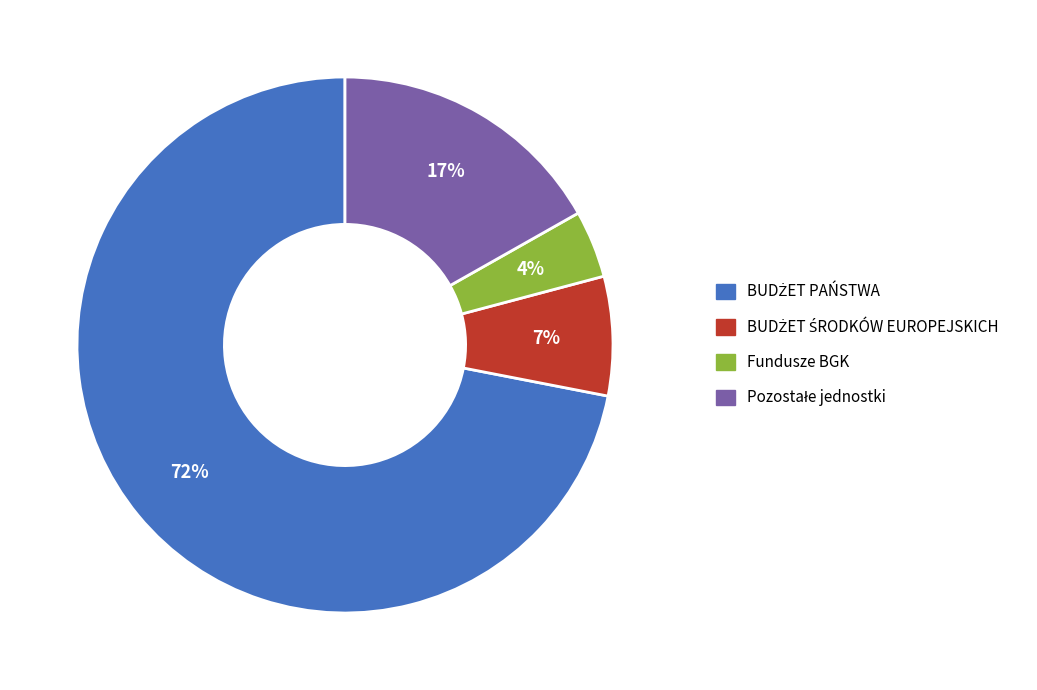

Is there a majority slice in this chart?

Yes